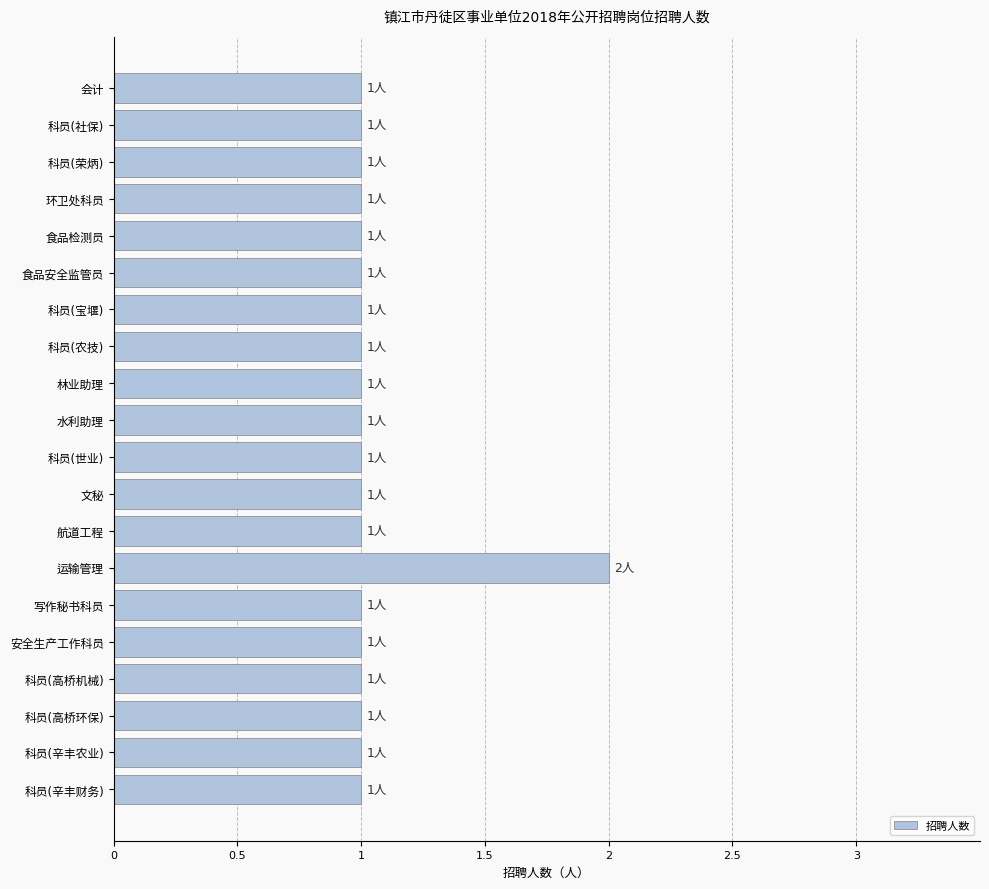

Is it true that the value at 安全生产工作科员 is 1?

True